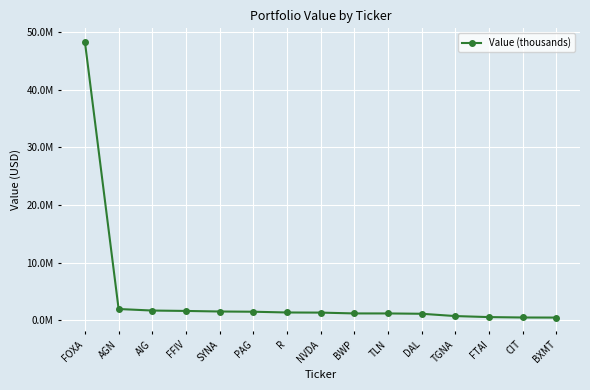

List the labels in order of value, largest first.

FOXA, AGN, AIG, FFIV, SYNA, PAG, R, NVDA, BWP, TLN, DAL, TGNA, FTAI, CIT, BXMT